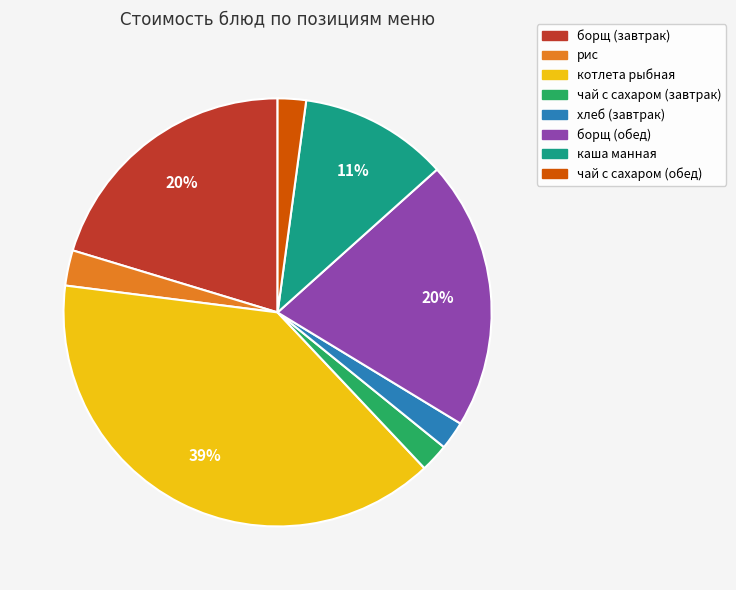

Between котлета рыбная and хлеб (завтрак), which is larger?

котлета рыбная